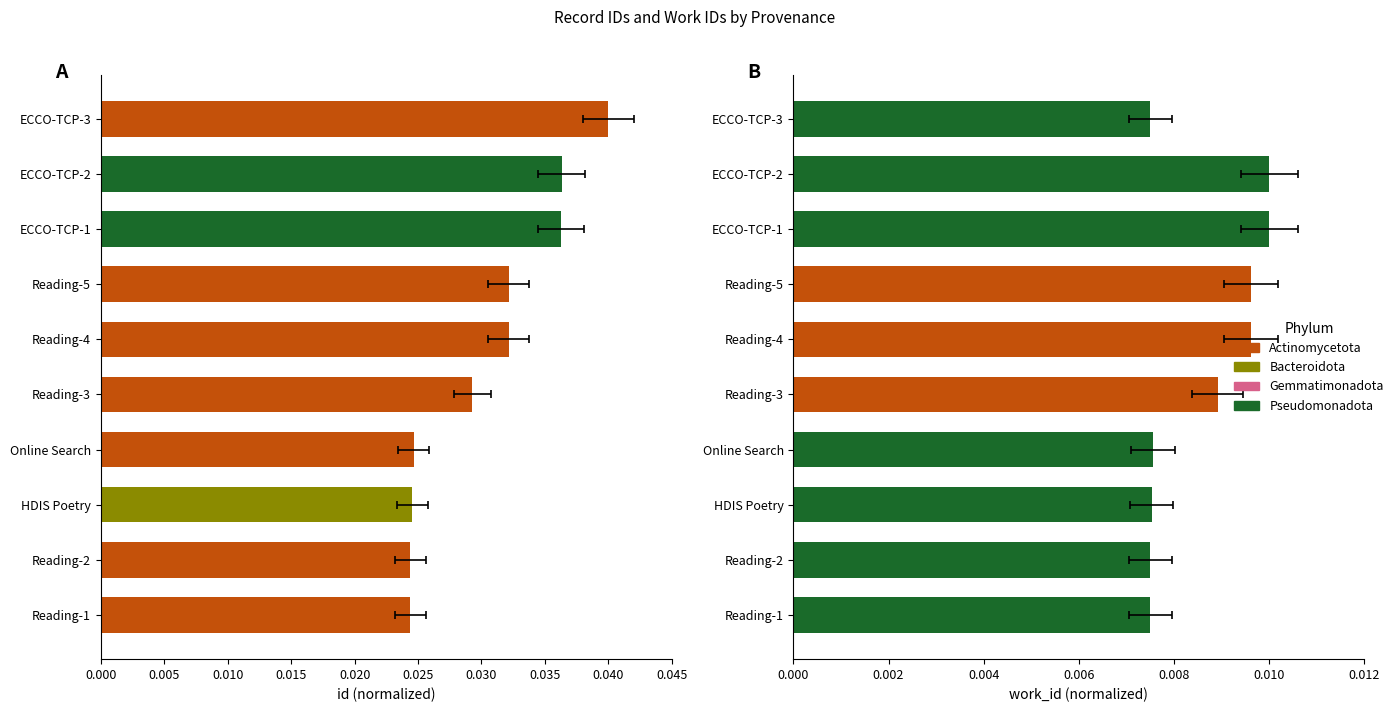

Which has a higher value, Reading-4 or Online Search?

Reading-4